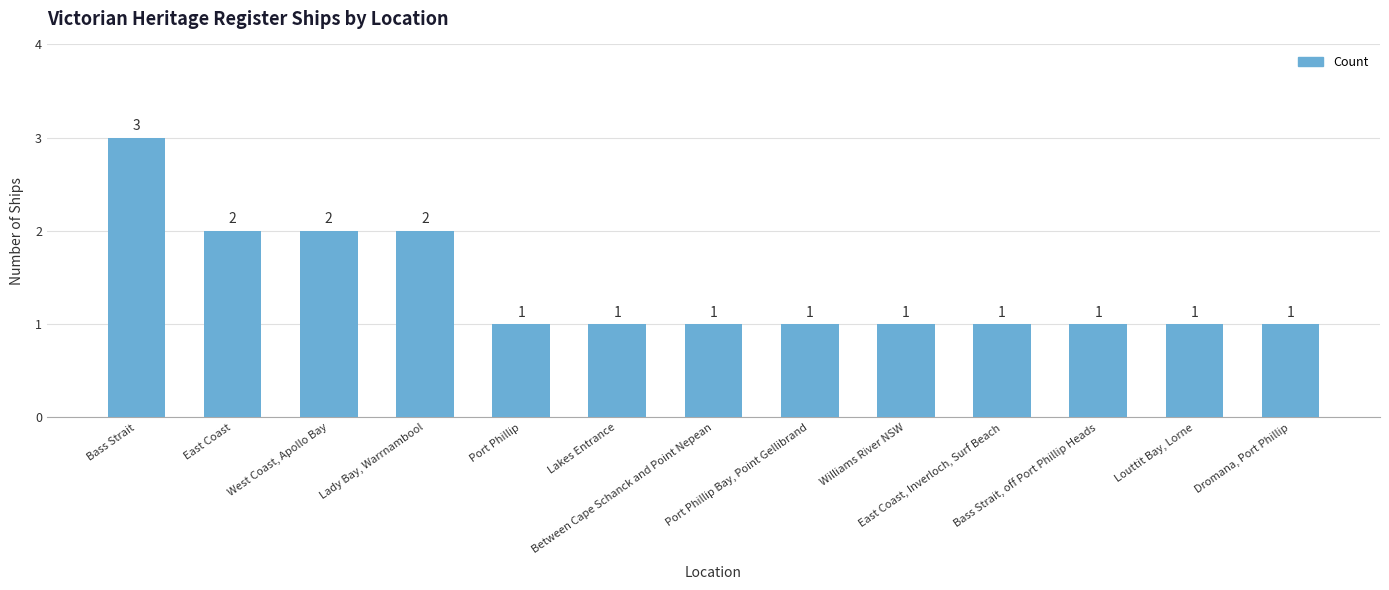

True or false: the data shows 1 at Port Phillip Bay, Point Gellibrand.

True